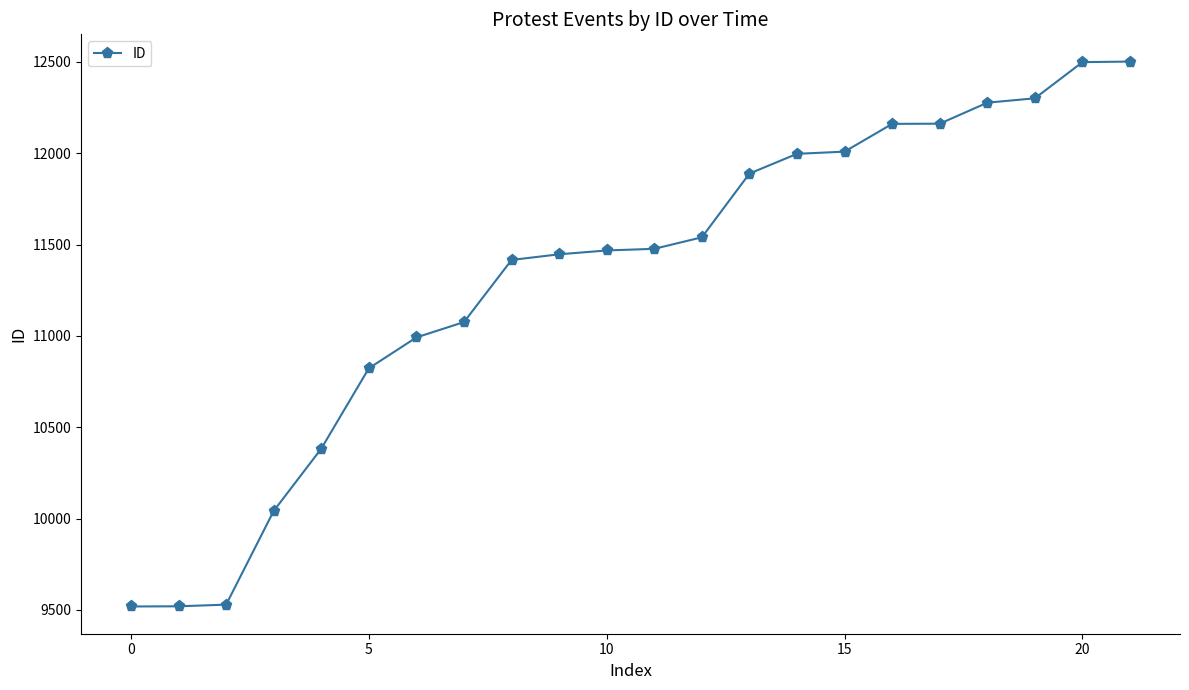

How many distinct data groups are displayed?

1